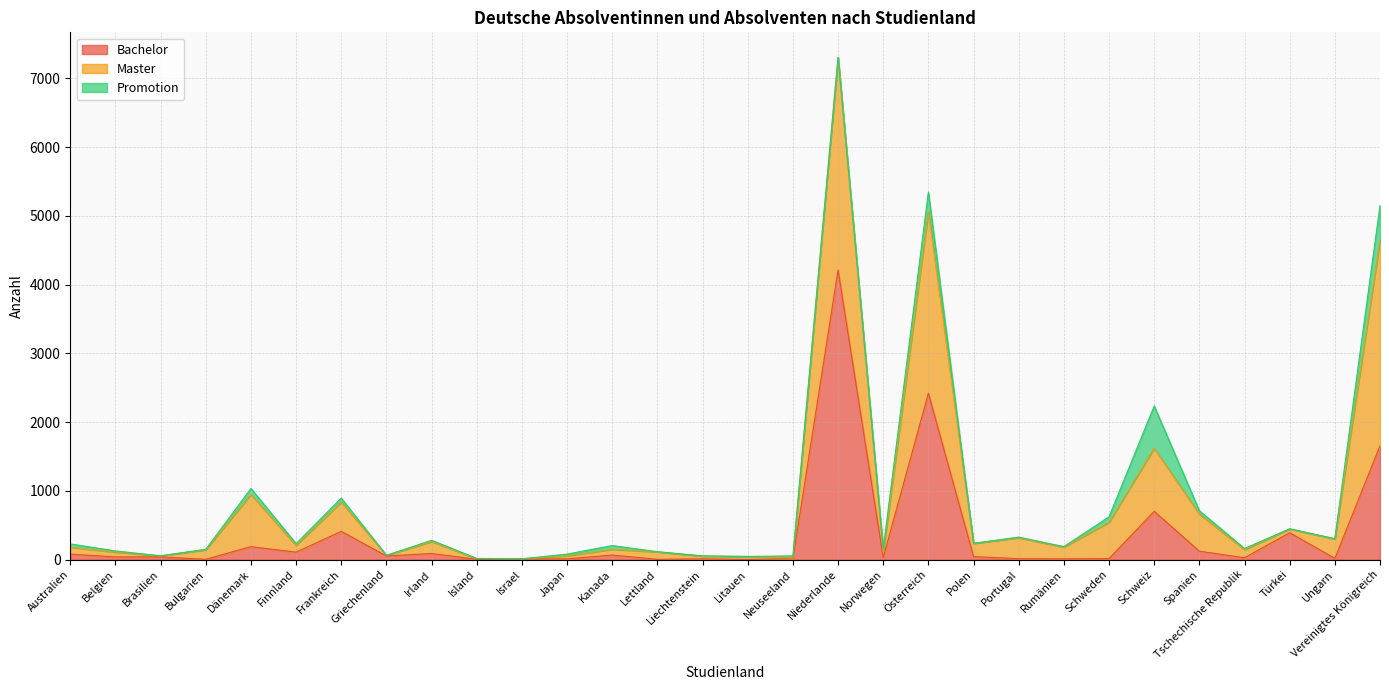

True or false: Master and Bachelor intersect in this chart.

False